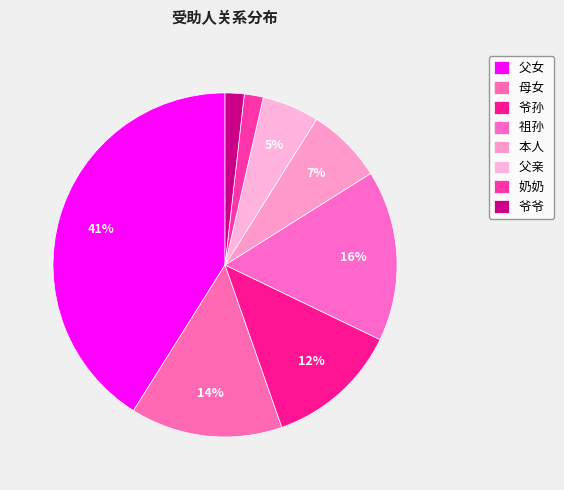

Combined, do 母女 and 奶奶 account for over 50%?

No